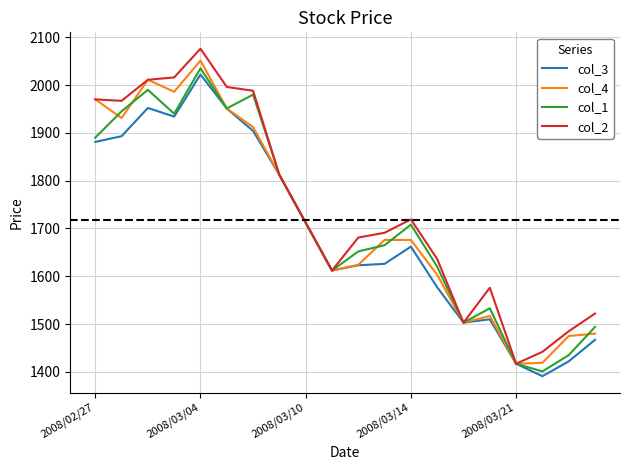

What is the greatest value displayed?

2076